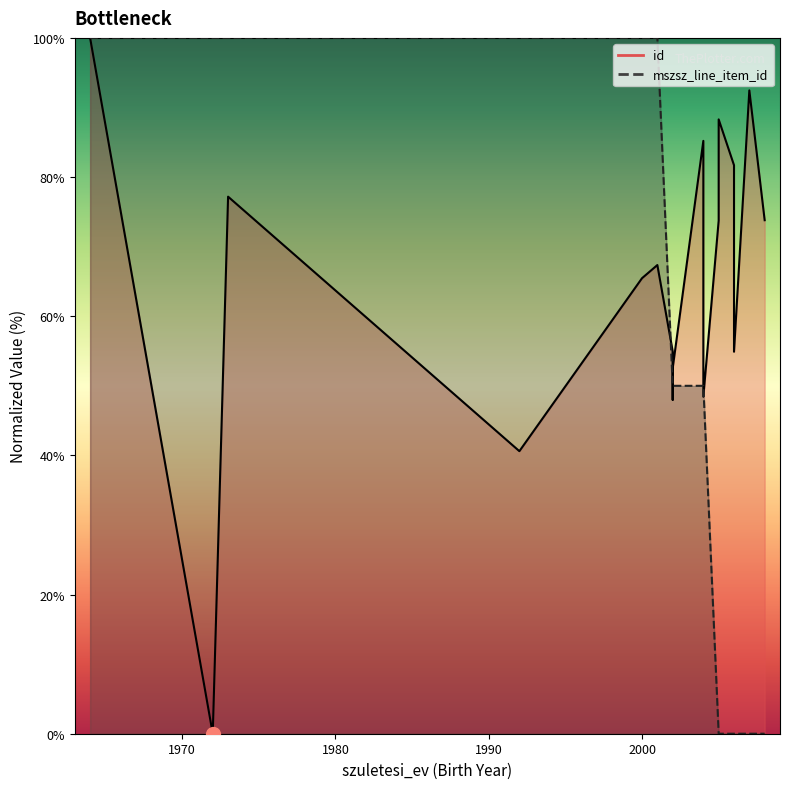

The chart shows a value of 0 at 1972. True or false?

True